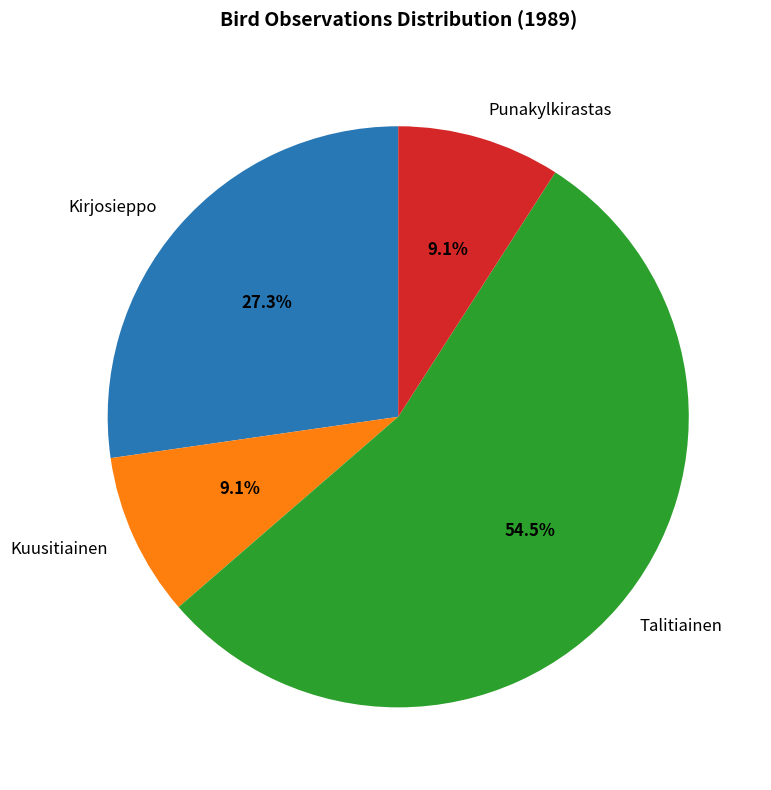

How many segments does this pie chart have?

4